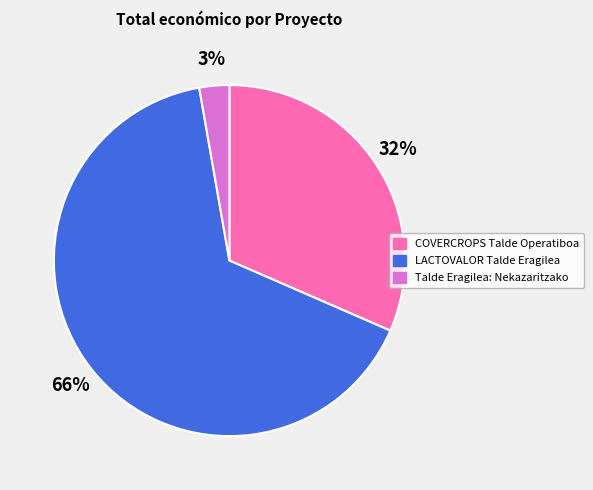

Is the sum of COVERCROPS Talde Operatiboa and LACTOVALOR Talde Eragilea greater than half?

Yes